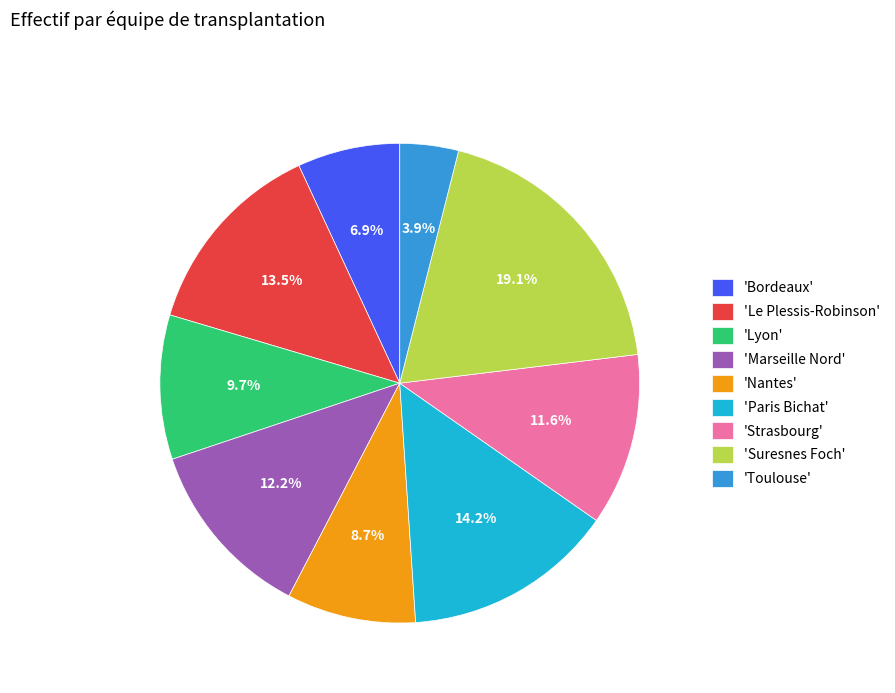

What percentage do 'Marseille Nord' and 'Paris Bichat' together represent?

26.5%